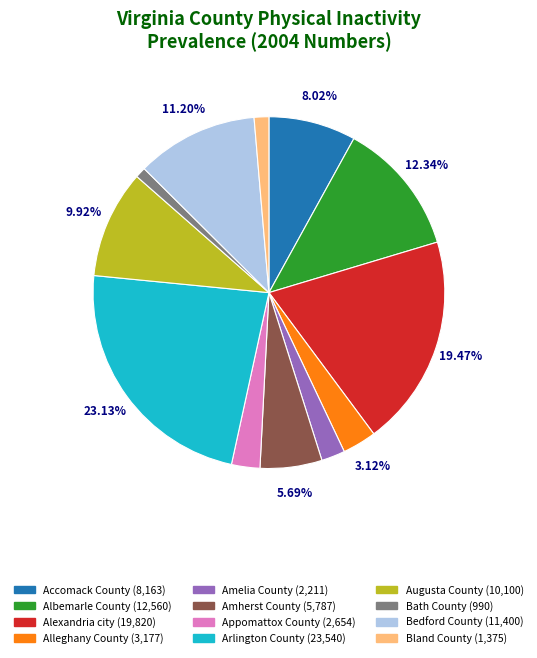

To the nearest percent, what portion does Bath County represent?

1%